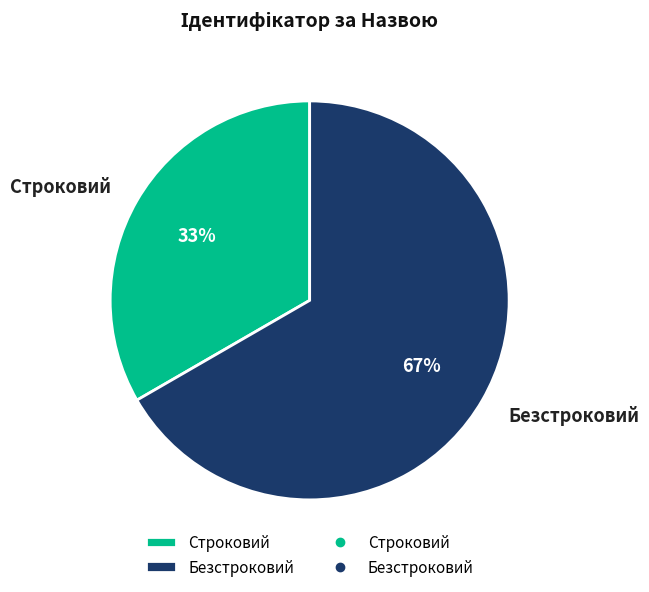

The Строковий slice represents 33% of the pie. True or false?

True